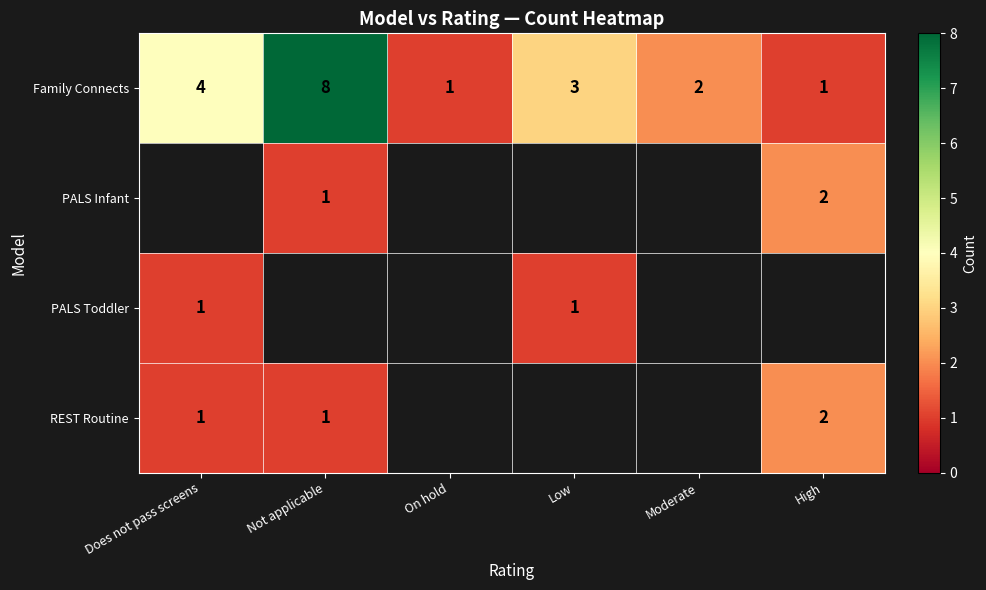

Count the number of categories in the chart.

6